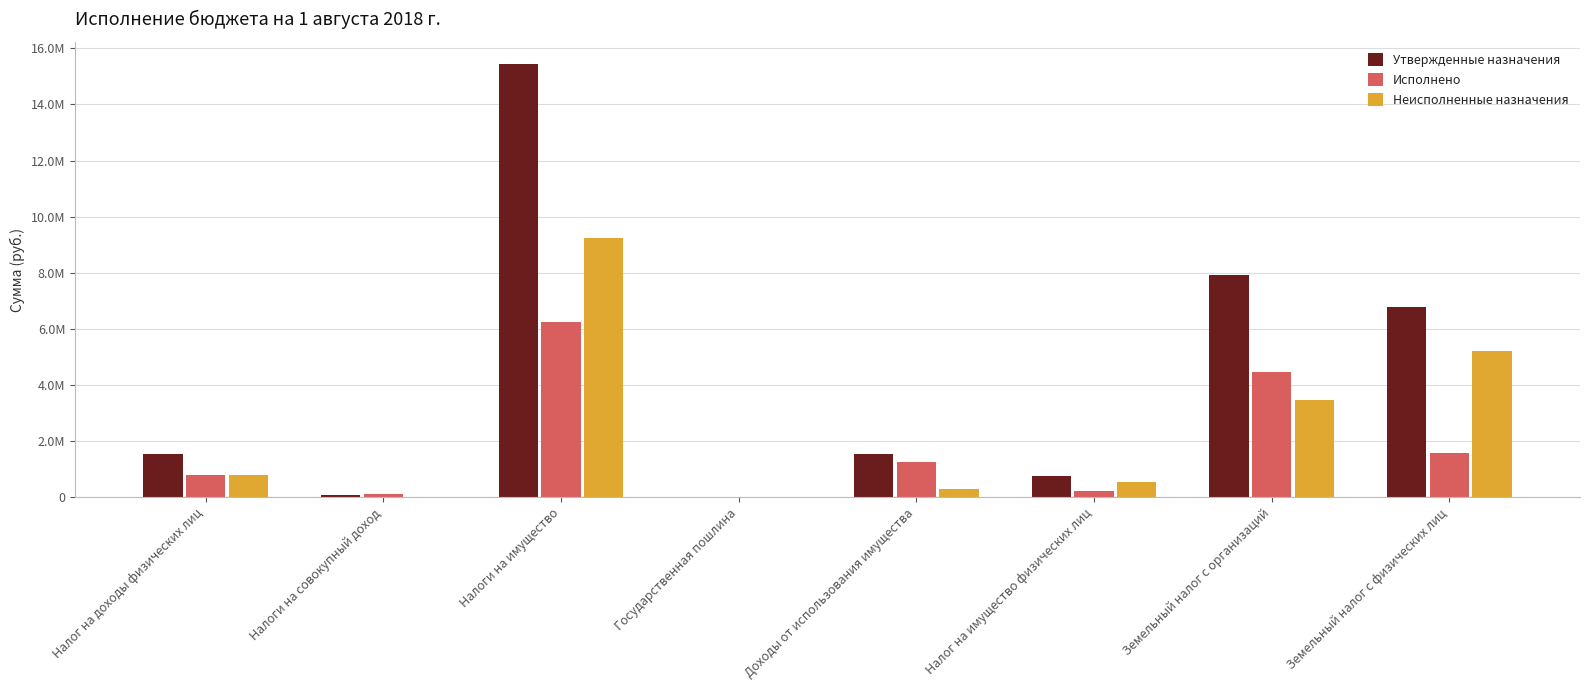

Reading left to right, what are all the values shown in this chart?

Утвержденные назначения: Налог на доходы физических лиц=1553000.0	Налоги на совокупный доход=95000.0	Налоги на имущество=15454000.0	Государственная пошлина=17000.0	Доходы от использования имущества=1555000.0	Налог на имущество физических лиц=758000.0	Земельный налог с организаций=7929000.0	Земельный налог с физических лиц=6767000.0
Исполнено: Налог на доходы физических лиц=780542.7	Налоги на совокупный доход=131061.7	Налоги на имущество=6233180.2	Государственная пошлина=11630.0	Доходы от использования имущества=1246554.0	Налог на имущество физических лиц=209203.8	Земельный налог с организаций=4462883.7	Земельный налог с физических лиц=1561092.7
Неисполненные назначения: Налог на доходы физических лиц=781146.7	Налоги на совокупный доход=0.0	Налоги на имущество=9220819.8	Государственная пошлина=5370.0	Доходы от использования имущества=308628.9	Налог на имущество физических лиц=548796.2	Земельный налог с организаций=3466116.3	Земельный налог с физических лиц=5205907.3